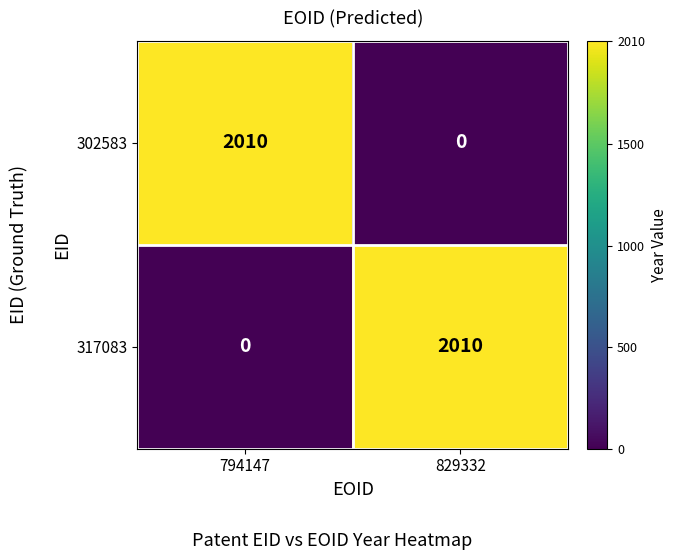

What is the spread (max minus min) of values at 794147?

2010